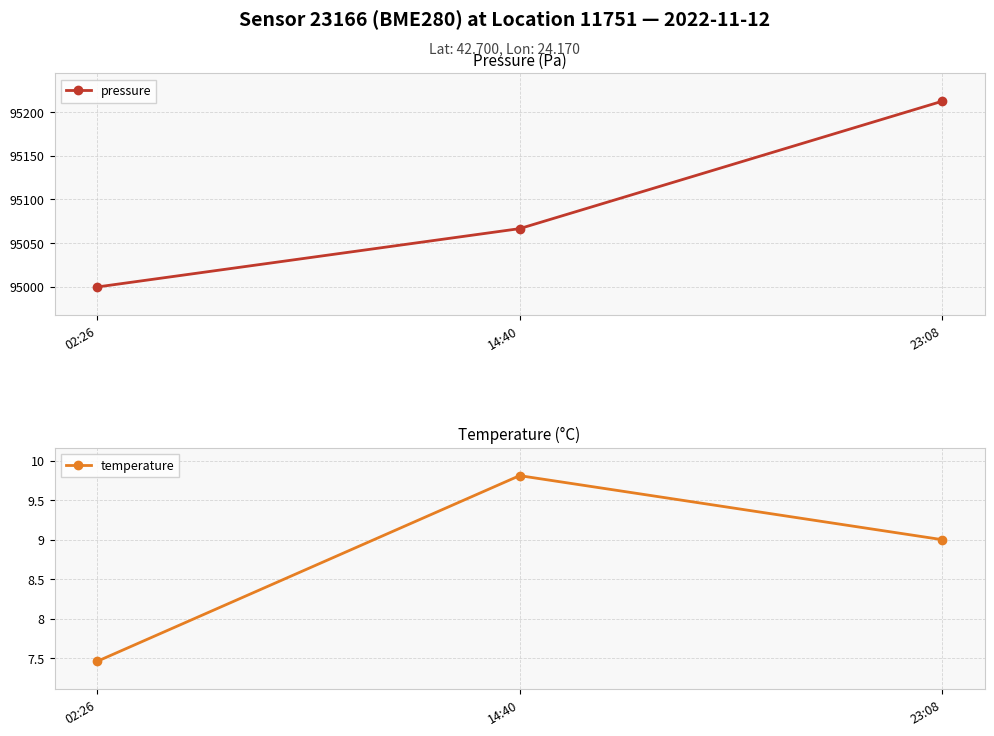

How many data points in temperature are above 9?

1